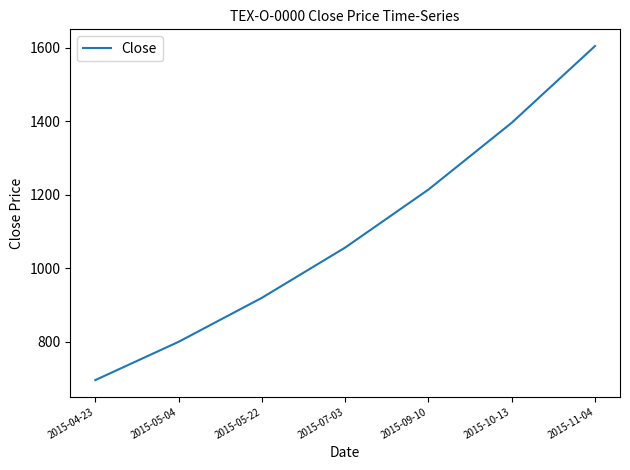

At which category does the chart reach its peak across all series?

2015-11-04